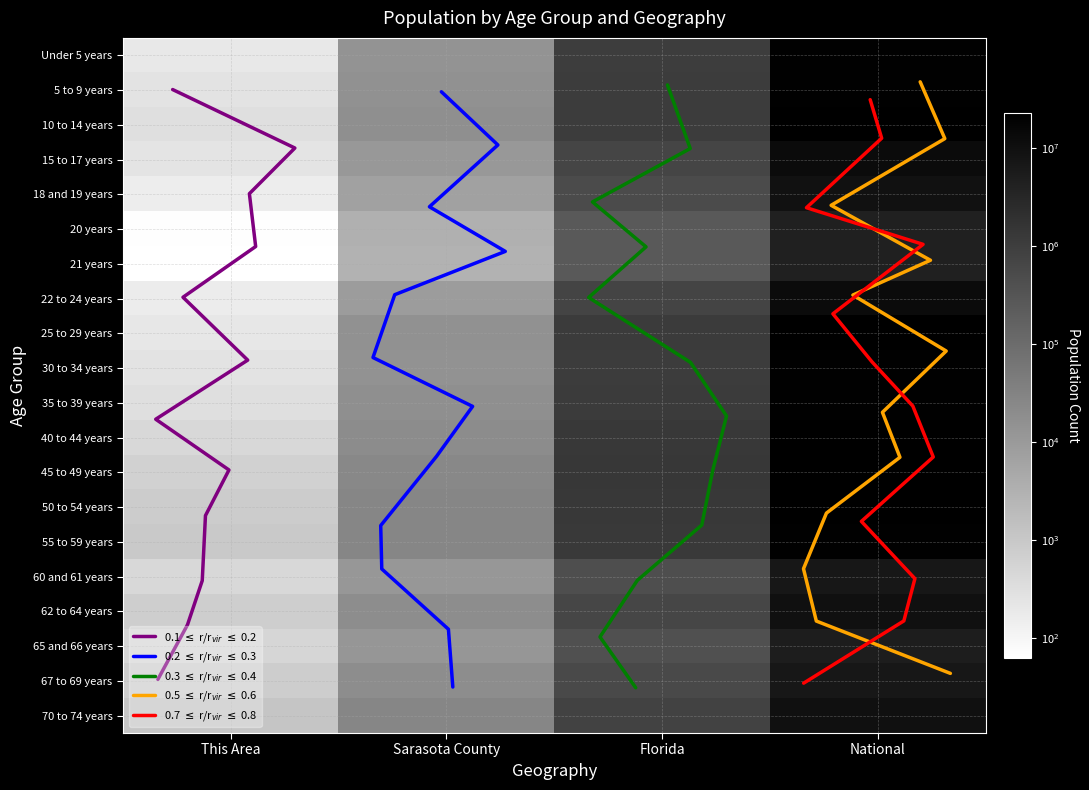

At which label does 60 and 61 years first exceed 458751?

National